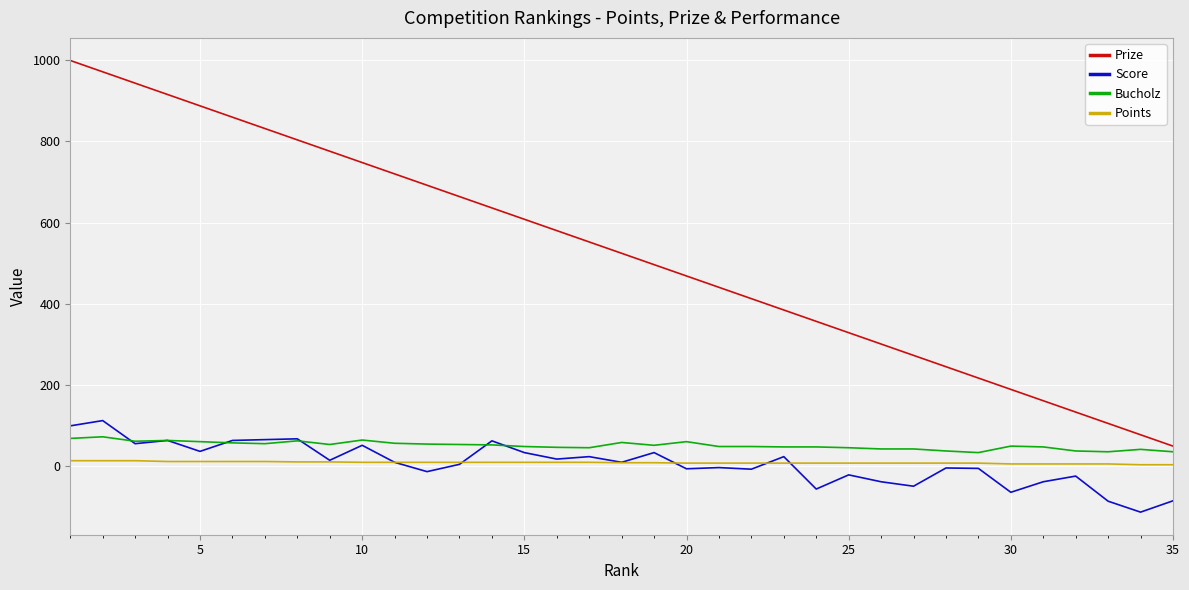

Count the number of data series in this chart.

4